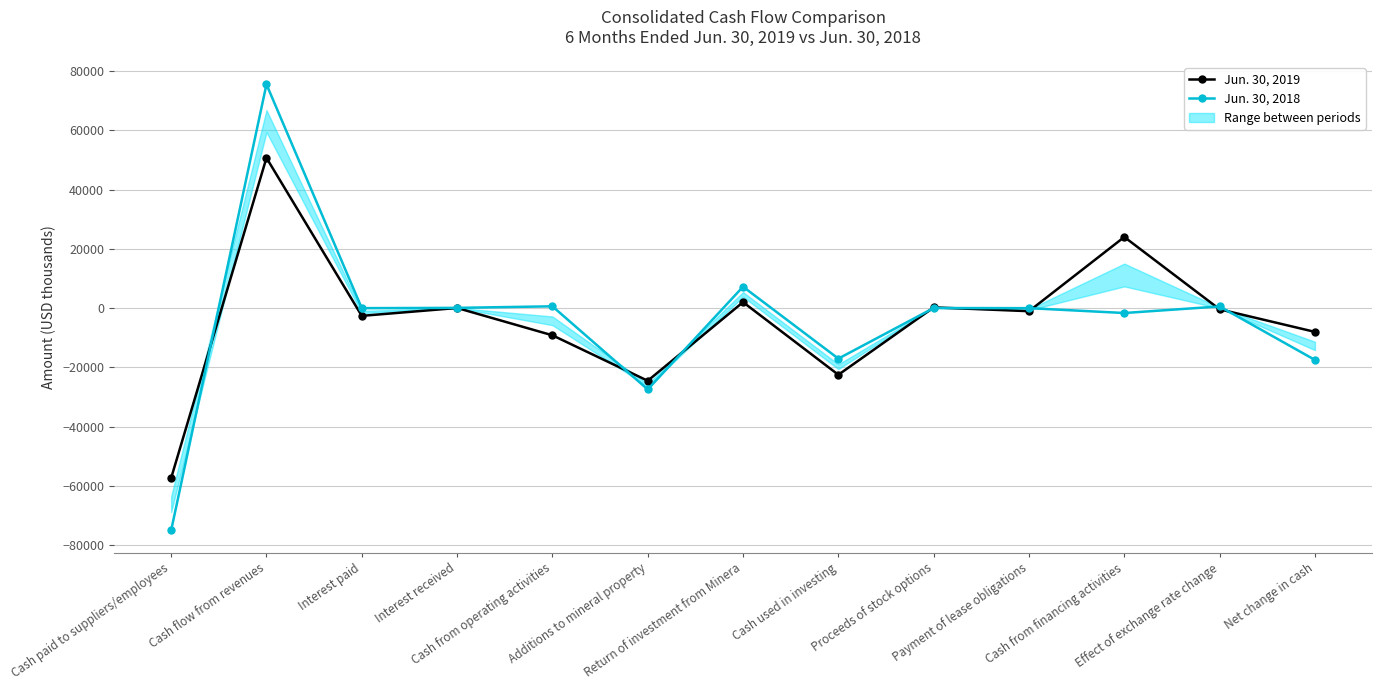

Which series changed the most between Cash from operating activities and Additions to mineral property?

Jun. 30, 2018